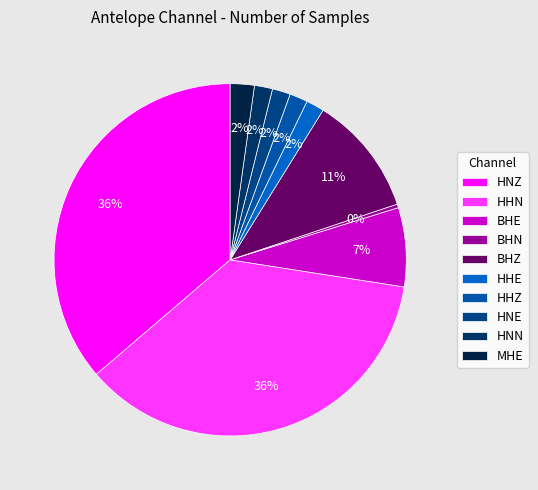

What percentage is the BHZ slice, to the nearest percent?

11%